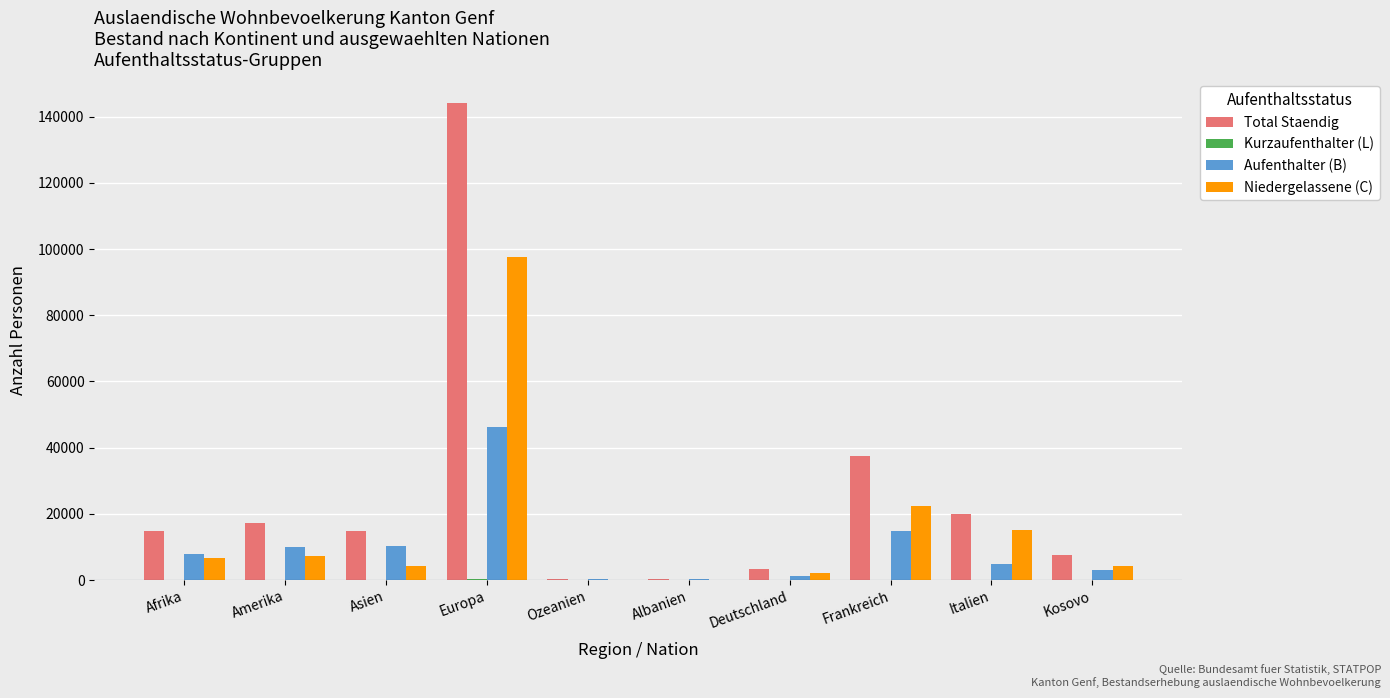

Which series has the largest range (max minus min)?

Total Staendig